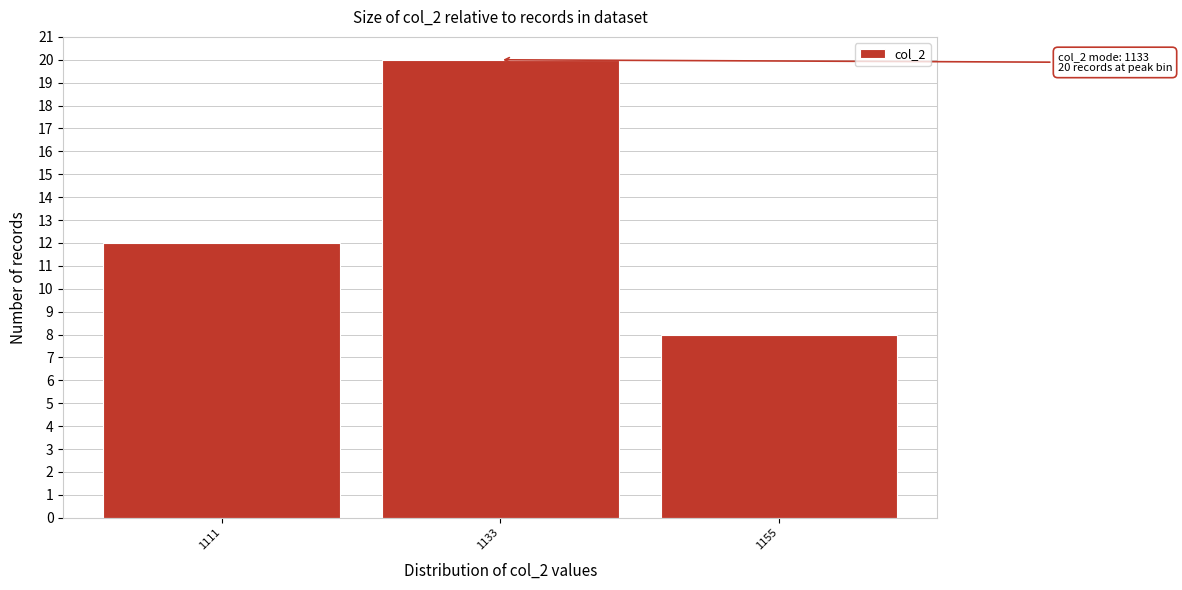

Which range on the x-axis has the tallest bar?

1122 to 1144